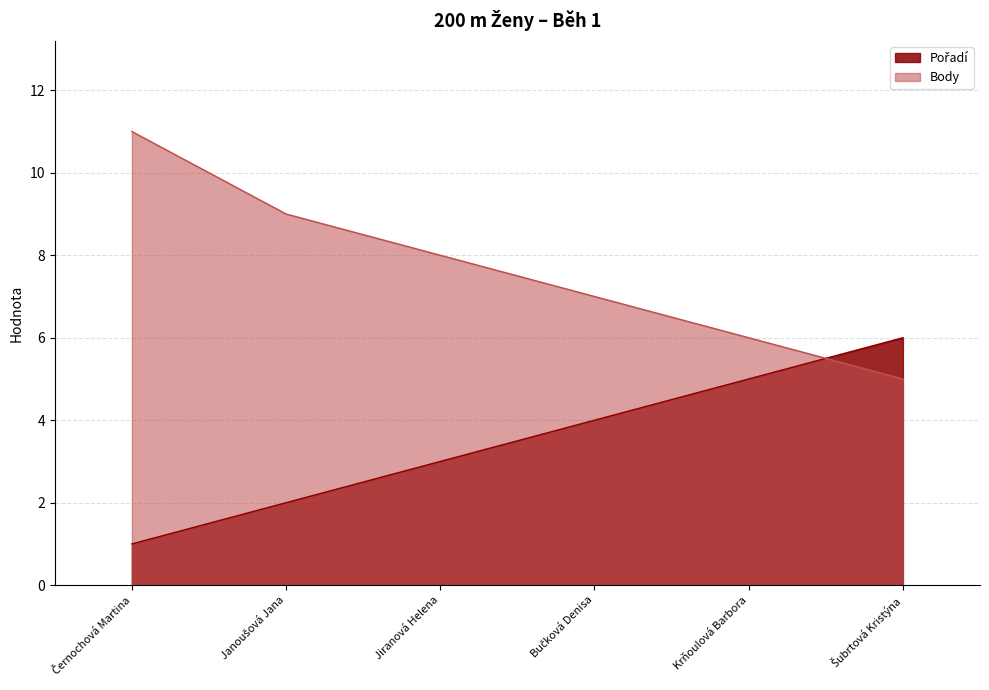

Reading right to left, extract all data points from this chart.

Pořadí: 6	5	4	3	2	1
Body: 5	6	7	8	9	11